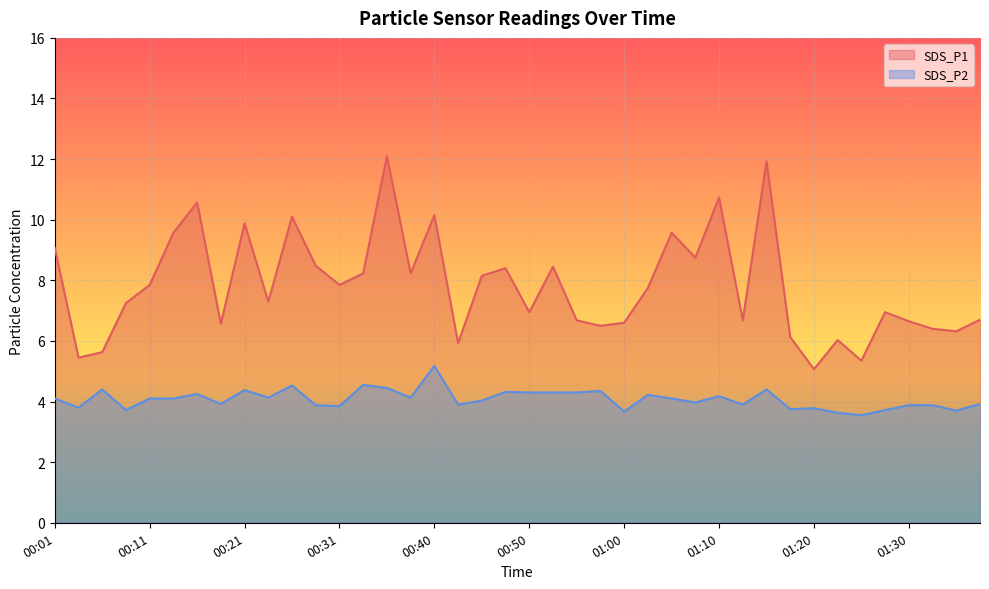

Read the SDS_P1 value at 01:25.

5.3